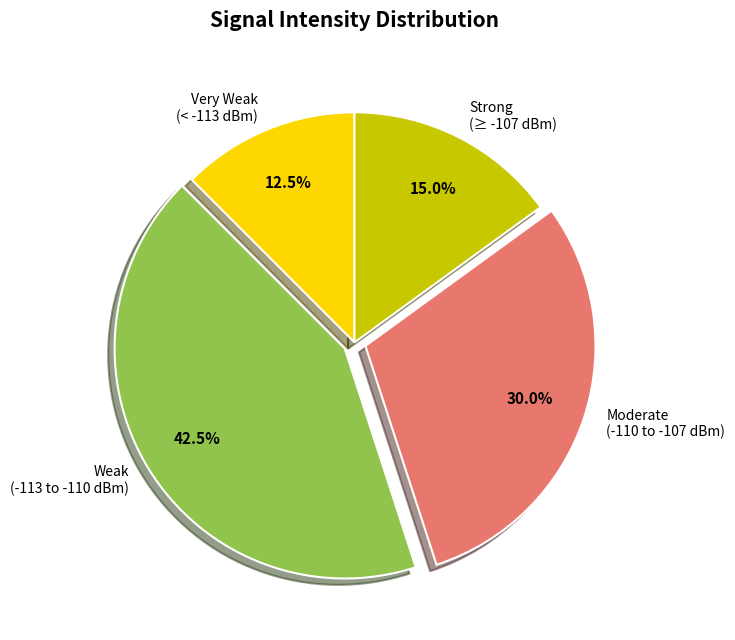

What portion of the pie excludes Moderate (-110 to -107 dBm)?

70.0%